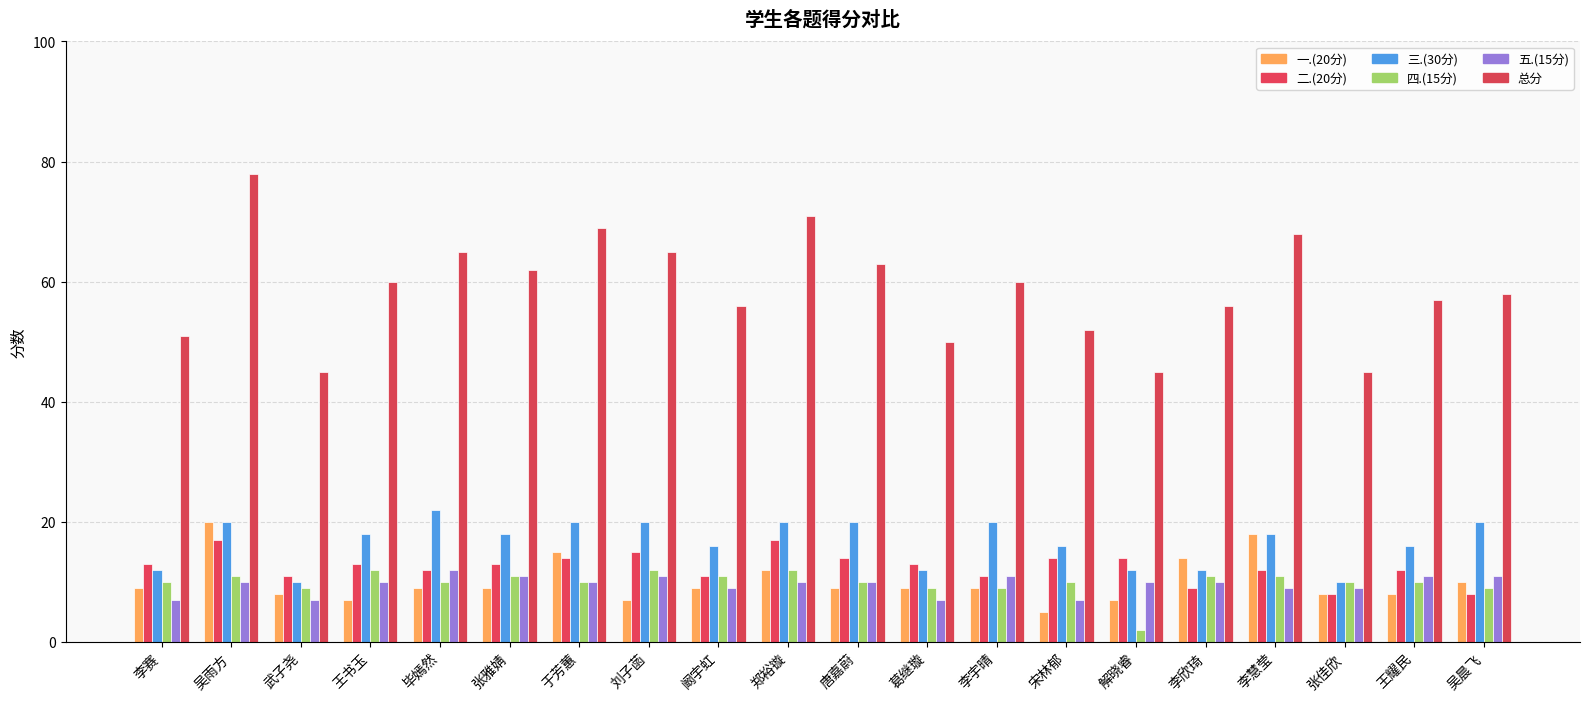

What are all the series names shown in the legend?

一.(20分), 二.(20分), 三.(30分), 四.(15分), 五.(15分), 总分